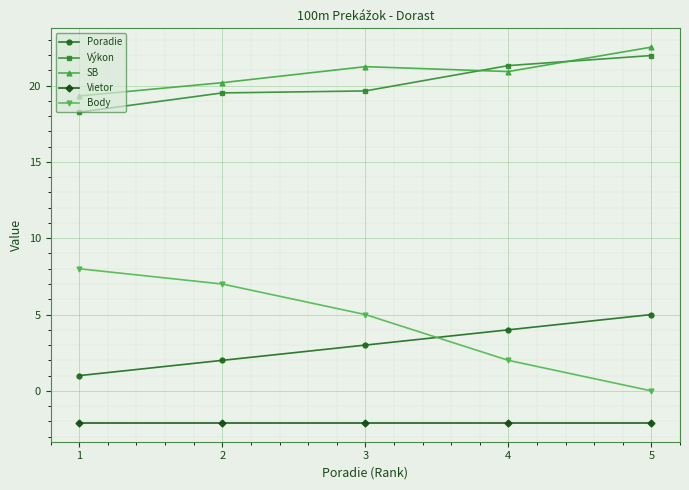

How many lines are shown in the chart?

5